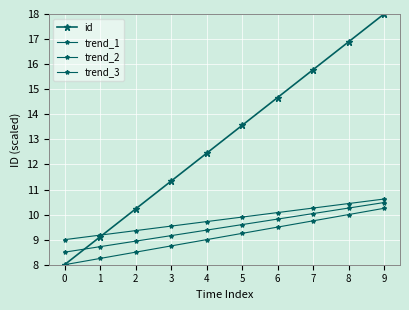

How many lines are shown in the chart?

4